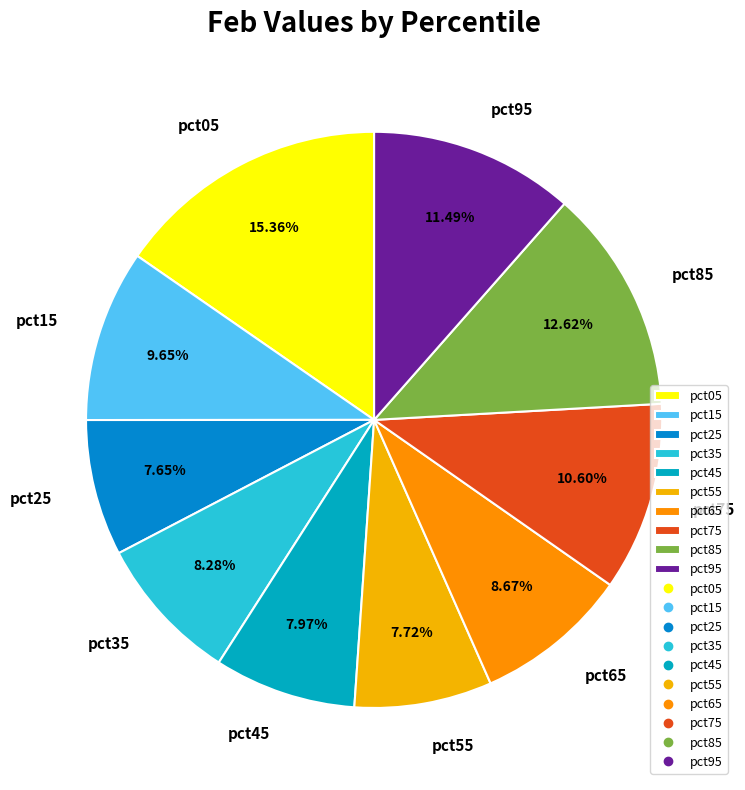

Is there a majority slice in this chart?

No